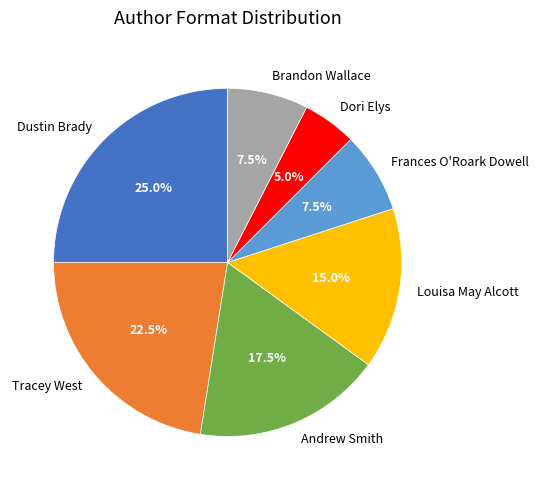

How many segments does this pie chart have?

7